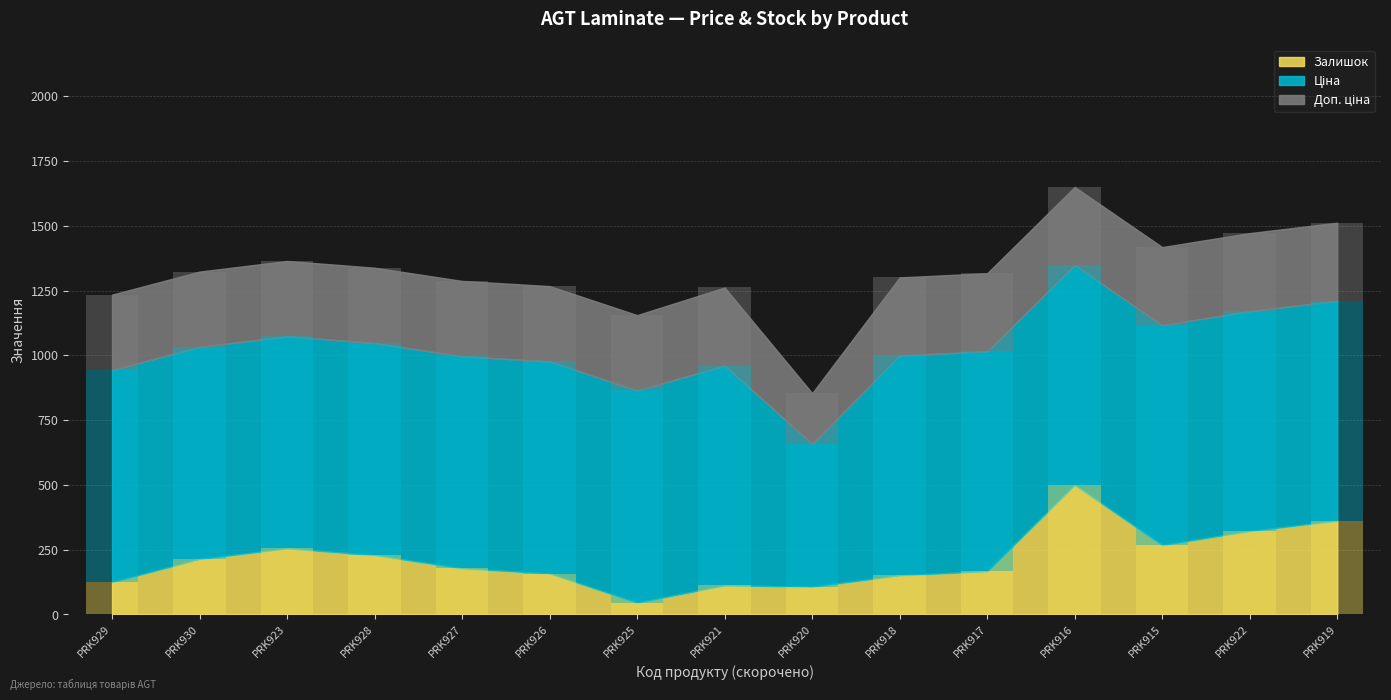

Reading left to right, list all the values displayed in this chart.

Ціна: PRK929=818.5	PRK930=818.5	PRK923=818.5	PRK928=818.5	PRK927=818.5	PRK926=818.5	PRK925=818.5	PRK921=848.4	PRK920=551.5	PRK918=848.4	PRK917=848.4	PRK916=848.4	PRK915=848.4	PRK922=848.4	PRK919=848.4
Доп. ціна: PRK929=290.7	PRK930=290.7	PRK923=290.7	PRK928=290.7	PRK927=290.7	PRK926=290.7	PRK925=290.7	PRK921=301.3	PRK920=195.5	PRK918=301.3	PRK917=301.3	PRK916=301.3	PRK915=301.3	PRK922=301.3	PRK919=301.3
Залишок: PRK929=125.0	PRK930=214.0	PRK923=255.0	PRK928=229.0	PRK927=178.0	PRK926=158.0	PRK925=46.0	PRK921=112.0	PRK920=107.0	PRK918=151.0	PRK917=167.0	PRK916=500.0	PRK915=268.0	PRK922=322.0	PRK919=362.0